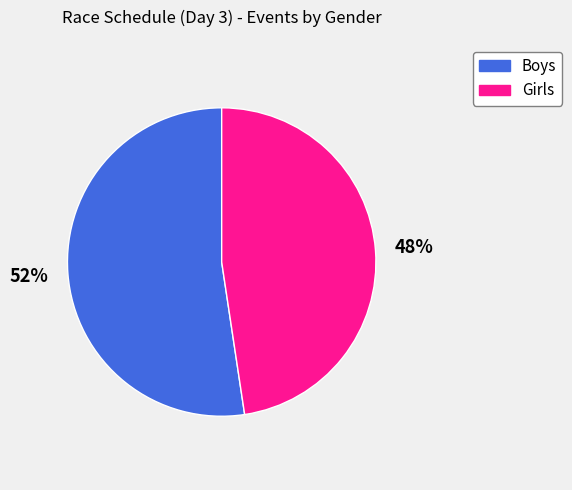

To the nearest percent, what is the average slice percentage?

50%